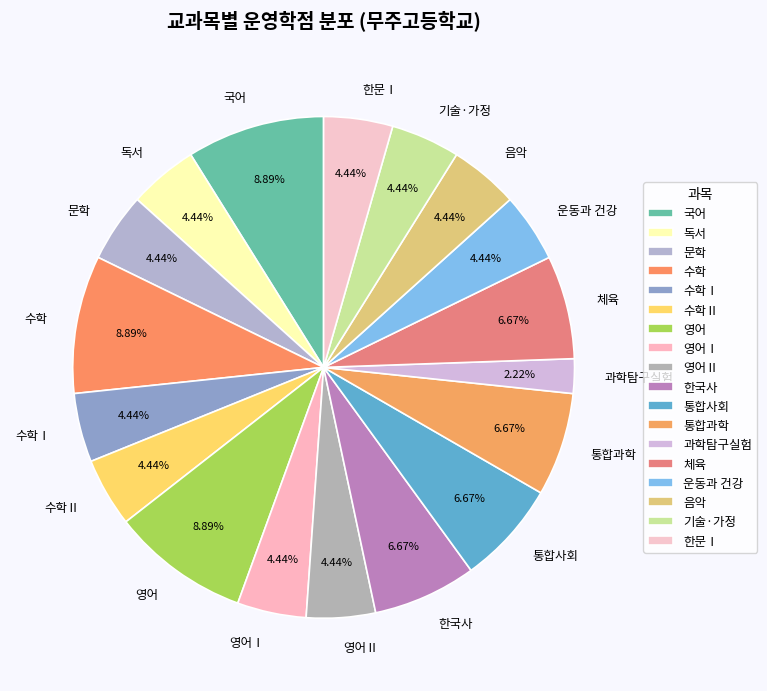

Which slice is the smallest?

과학탐구실험